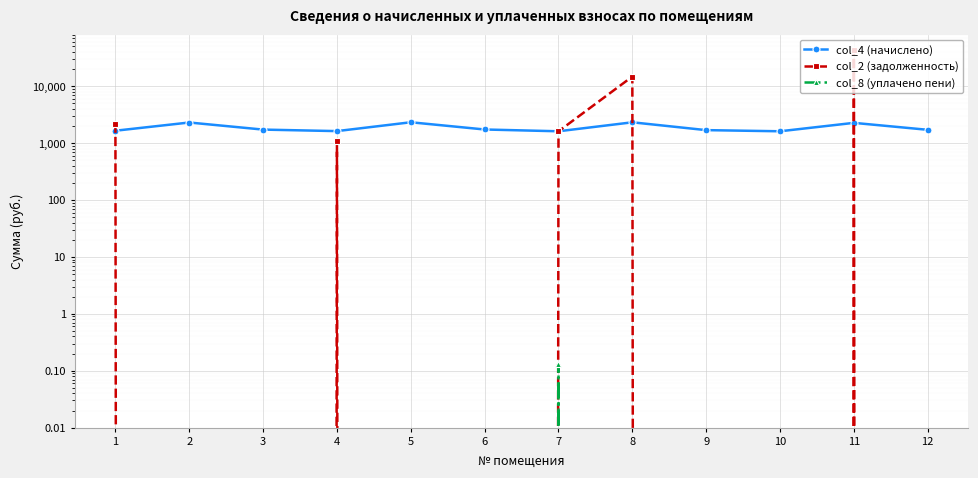

What is the total value across all series at 9?

1693.7